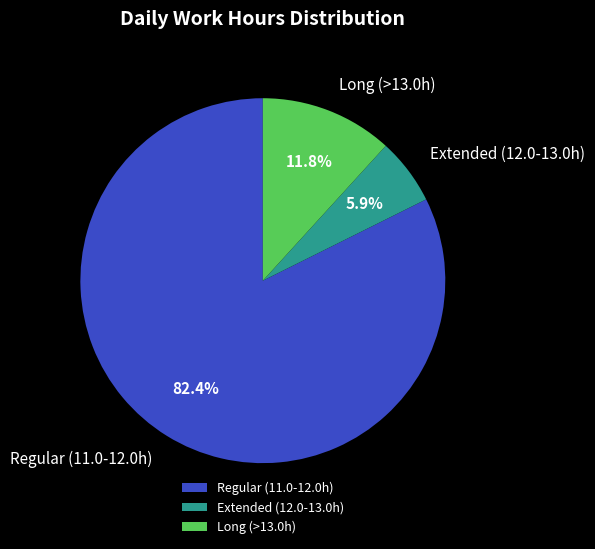

What is the largest slice in the pie chart?

Regular (11.0-12.0h)